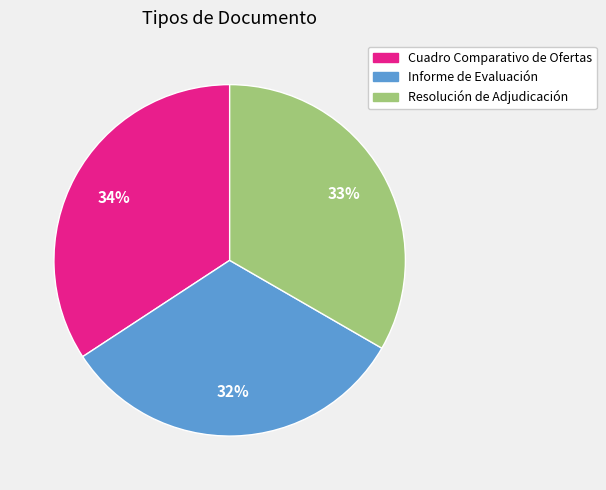

Combined, do Resolución de Adjudicación and Informe de Evaluación account for over 50%?

Yes